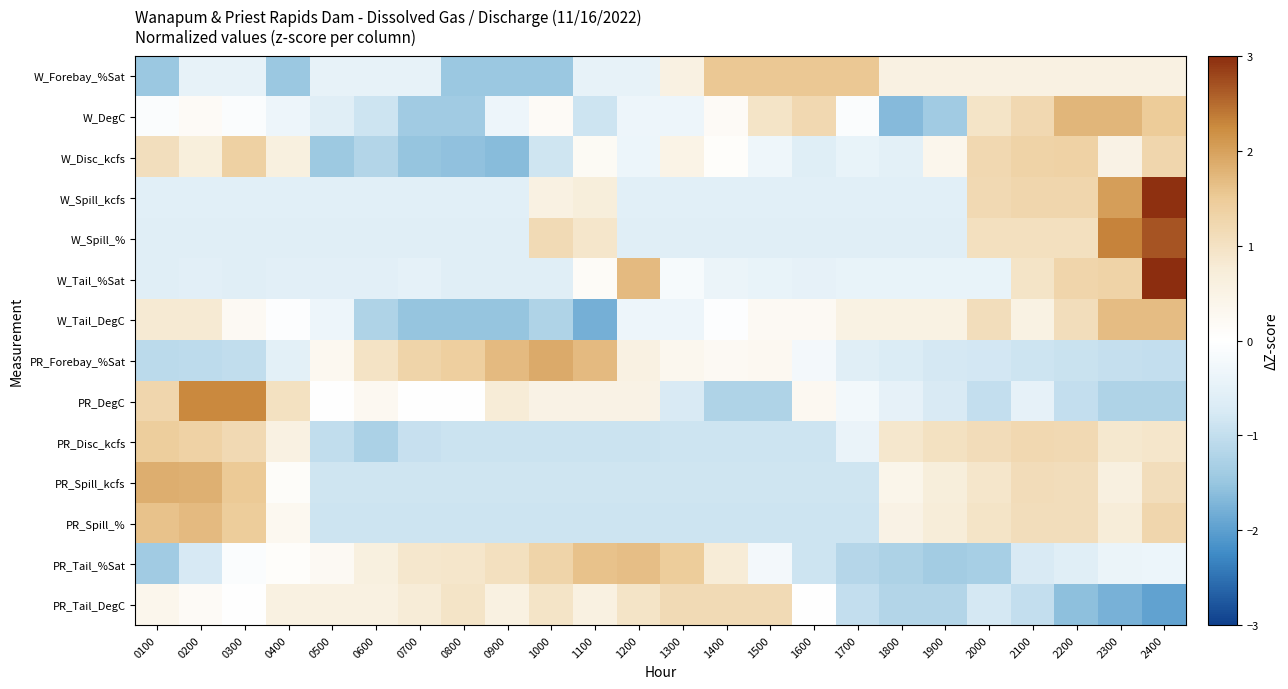

Which has a higher value, 0100 or 2000?

2000